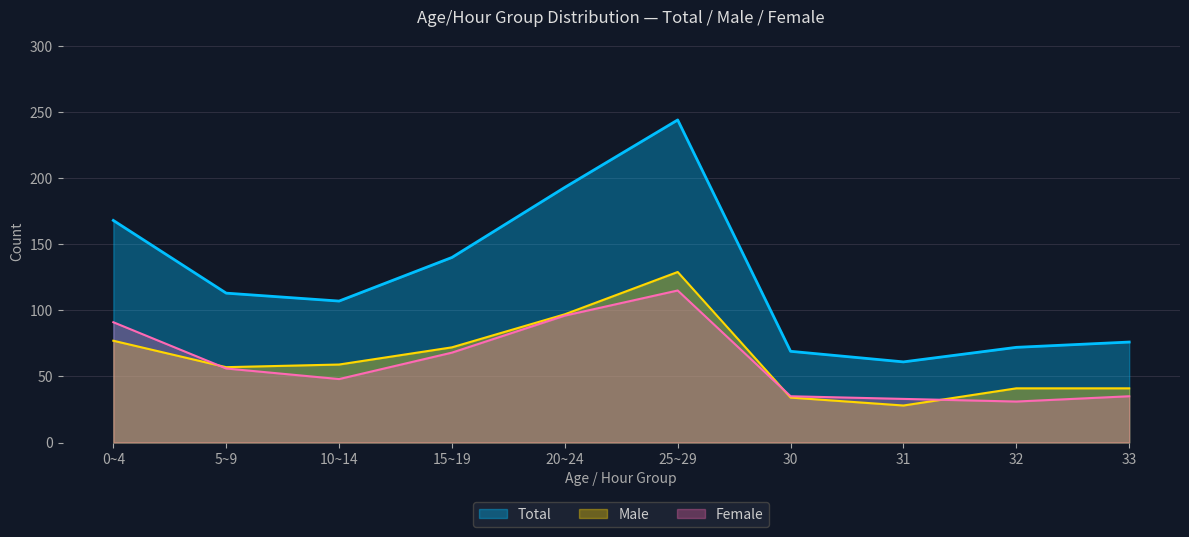

True or false: Male has a value of 34 at 30-34.

True